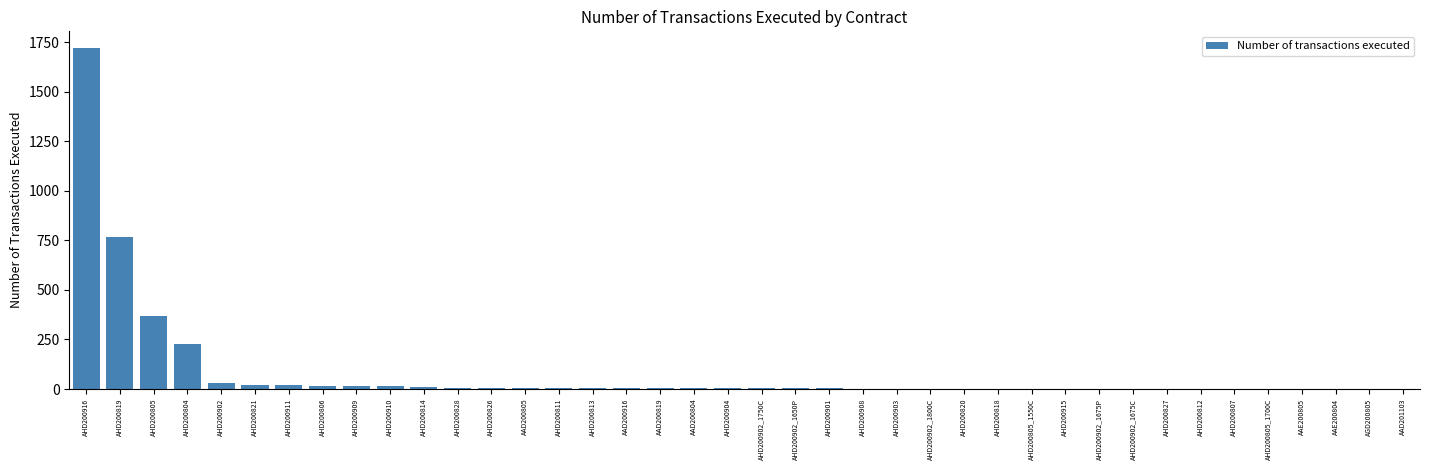

What is the sum of all values?

3275